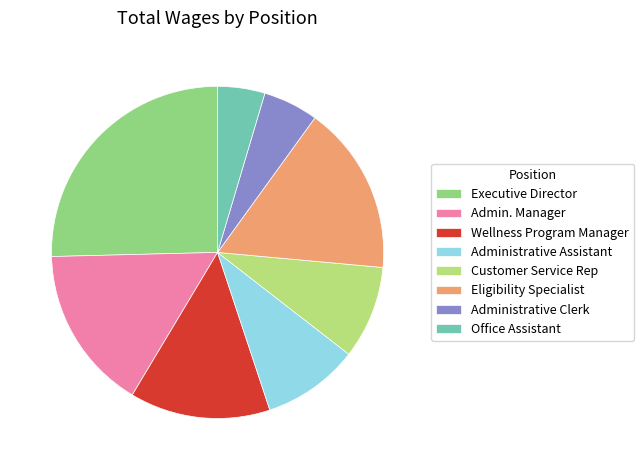

Count the number of slices in the pie.

8